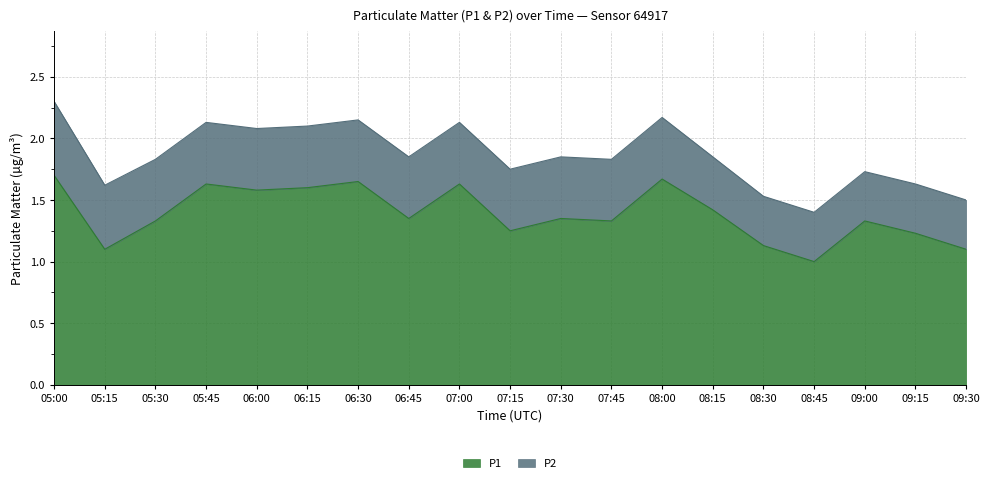

What is the average value?

1.4